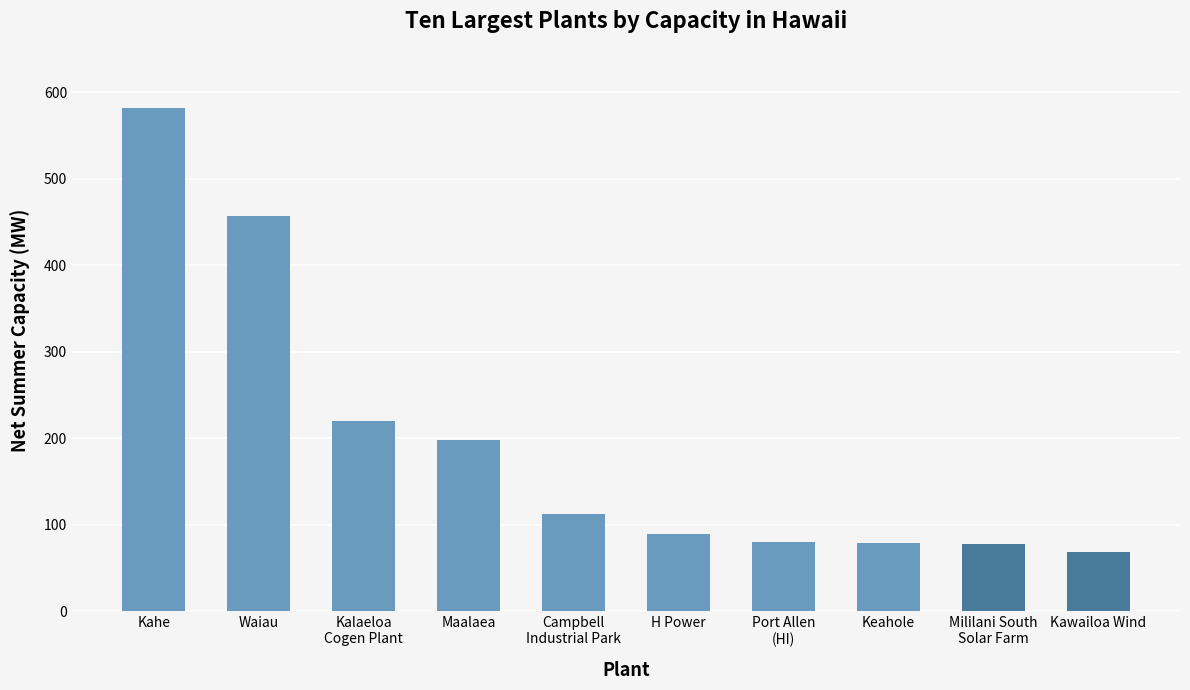

Which label corresponds to the largest value in the chart?

Kahe